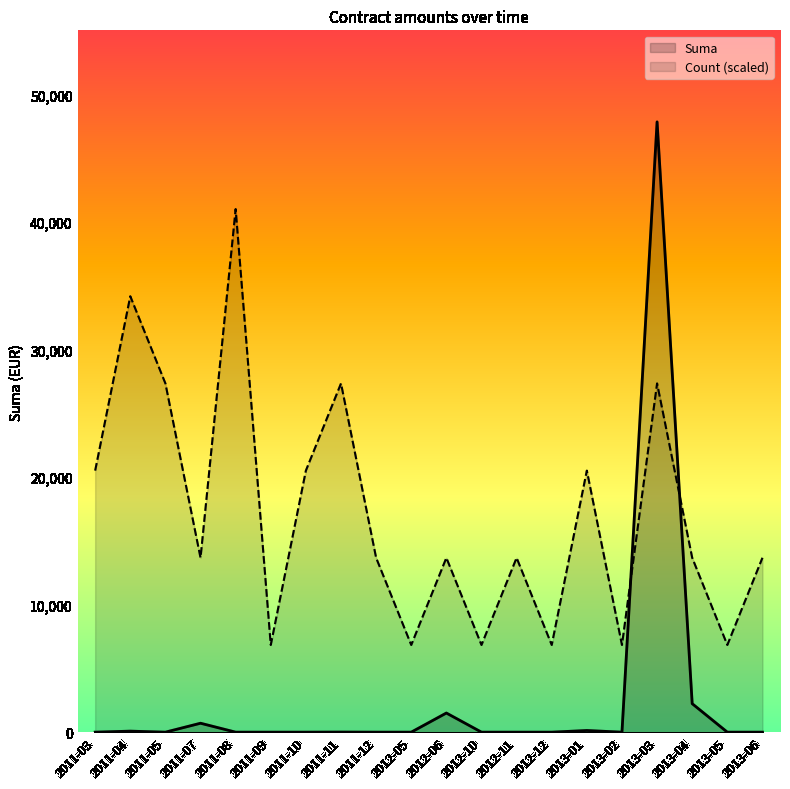

What is the spread (max minus min) of values at 2013-01?

20377.0